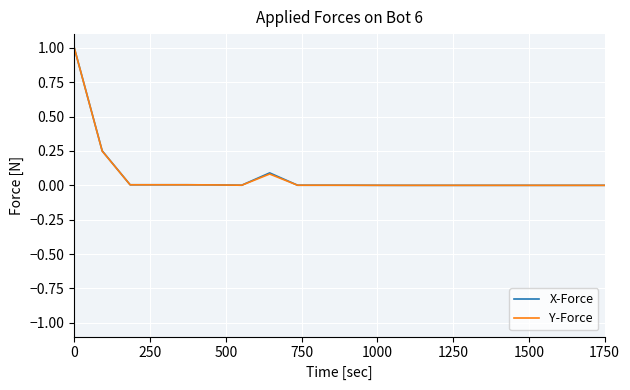

What is the average value of the Y-Force series?

0.1